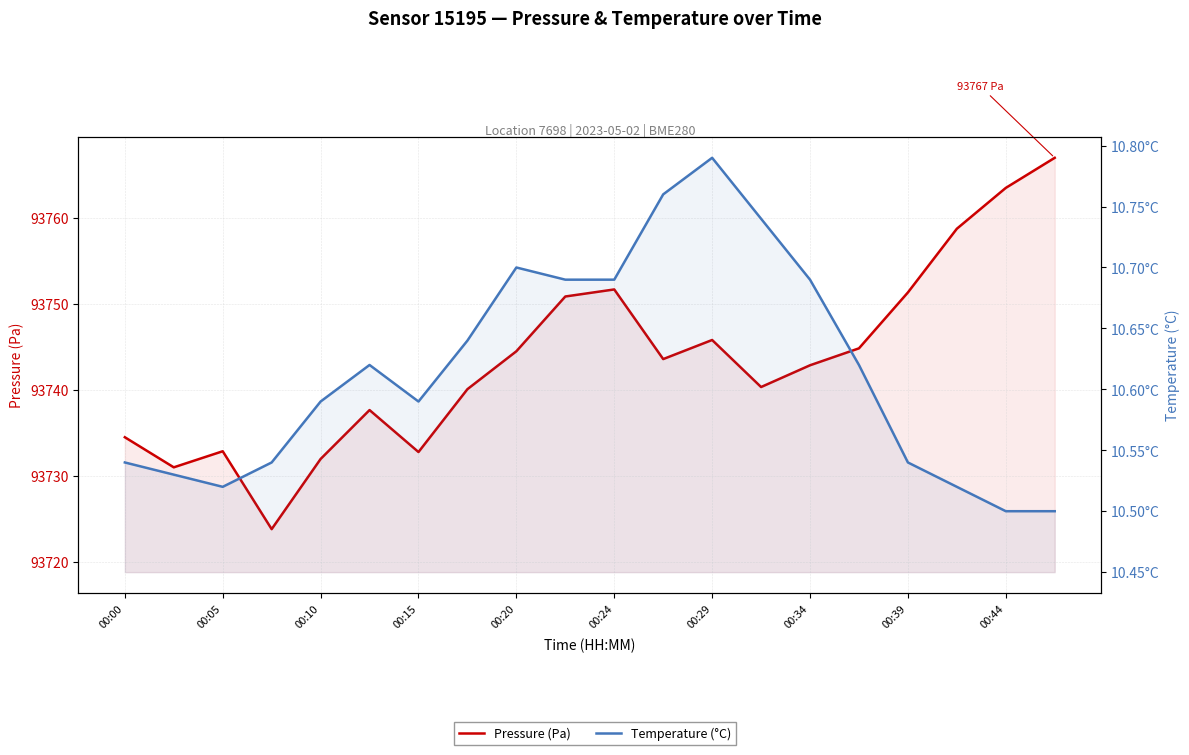

What is the sum of the Pressure (Pa) values at 17 and 00:39?

187503.2